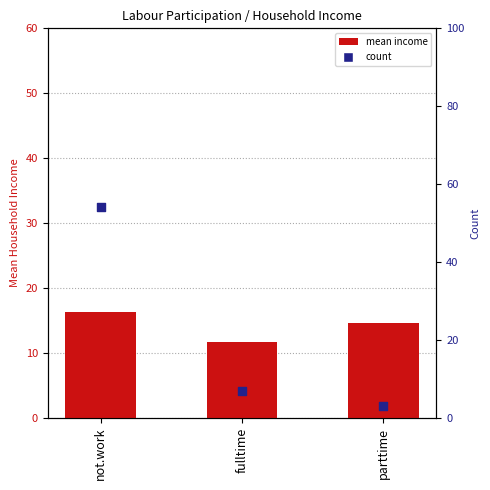

Which series reaches the minimum Y coordinate?

count